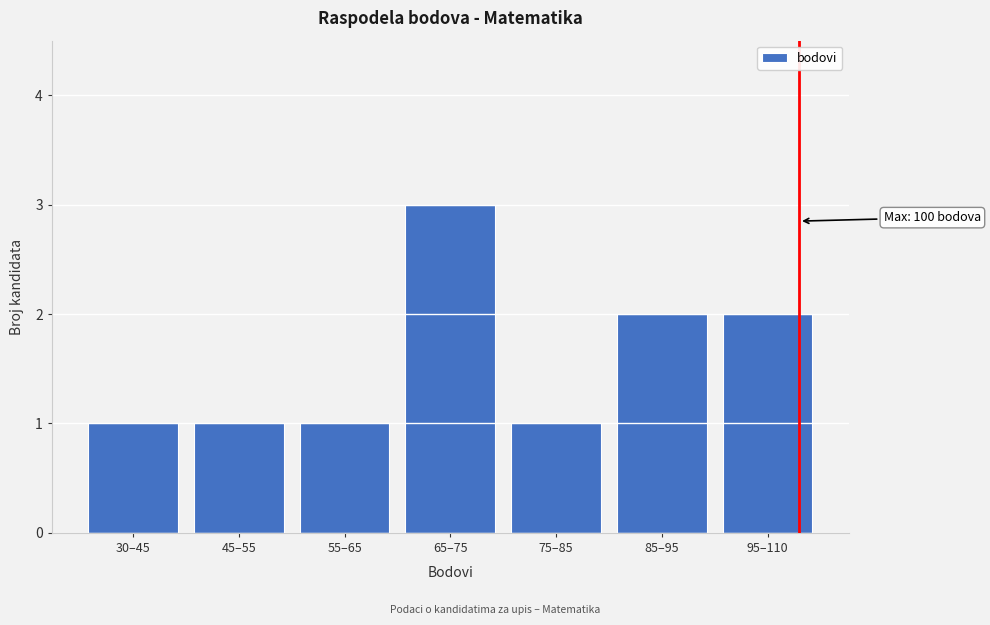

Reading left to right, what are all the values shown in this chart?

1	1	1	3	1	2	2